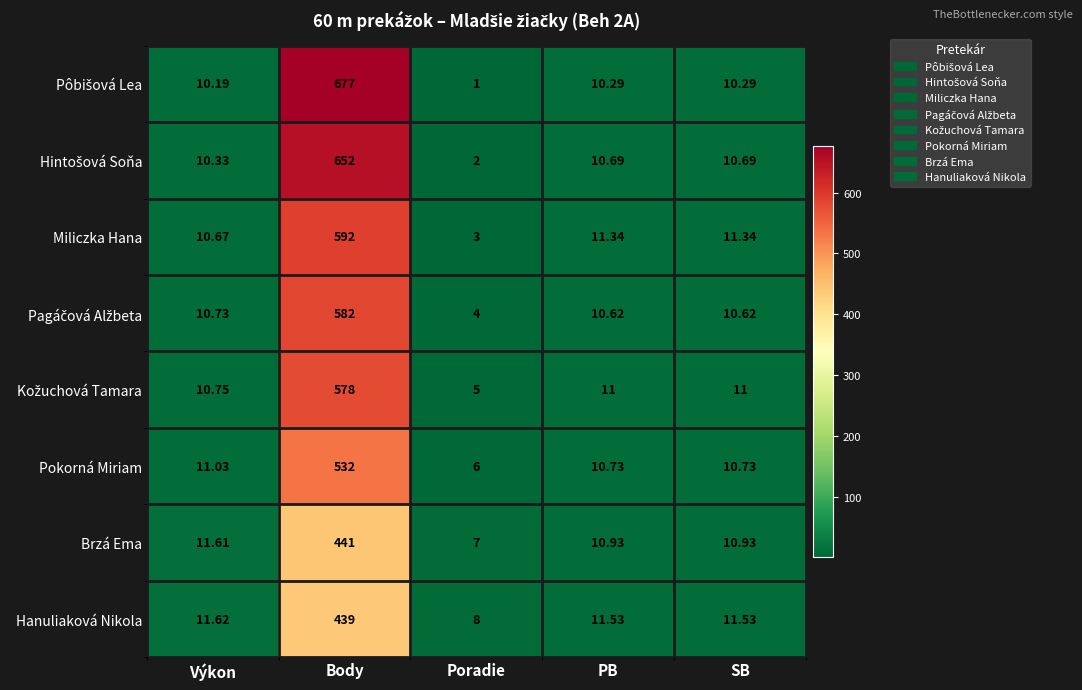

Which category has the lowest value across all series?

Poradie